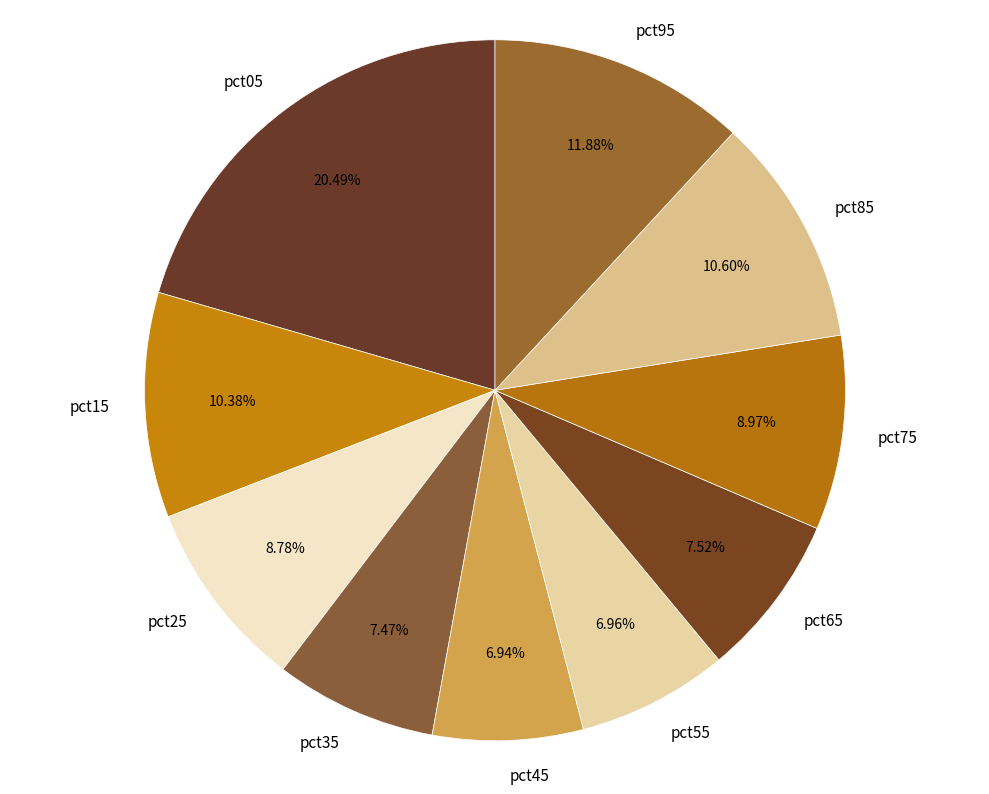

True or false: pct45 accounts for 7% of the total.

True